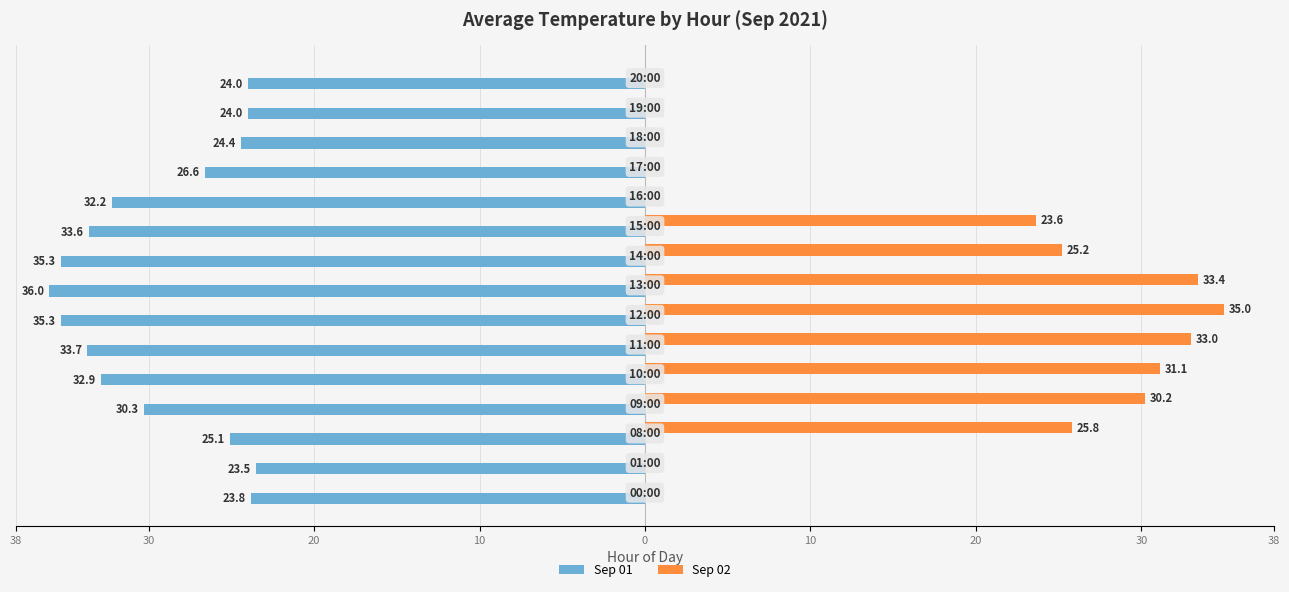

What are all the series names shown in the legend?

Sep 01, Sep 02